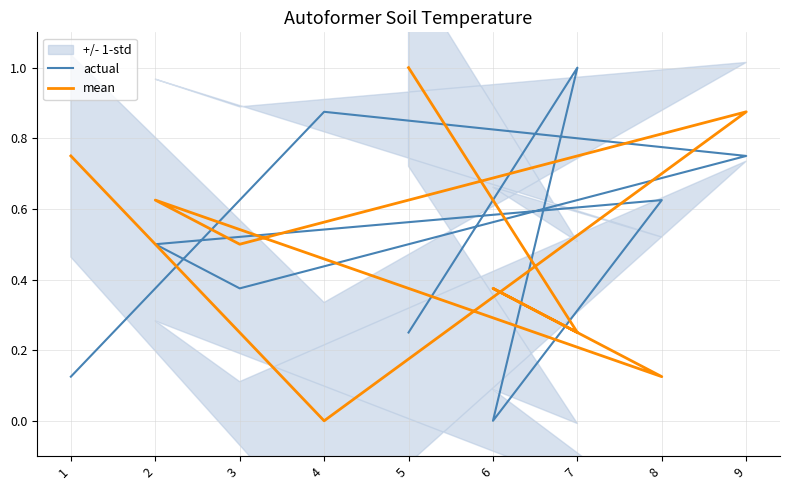

What is the sum of the mean values at 6 and 8?

0.5